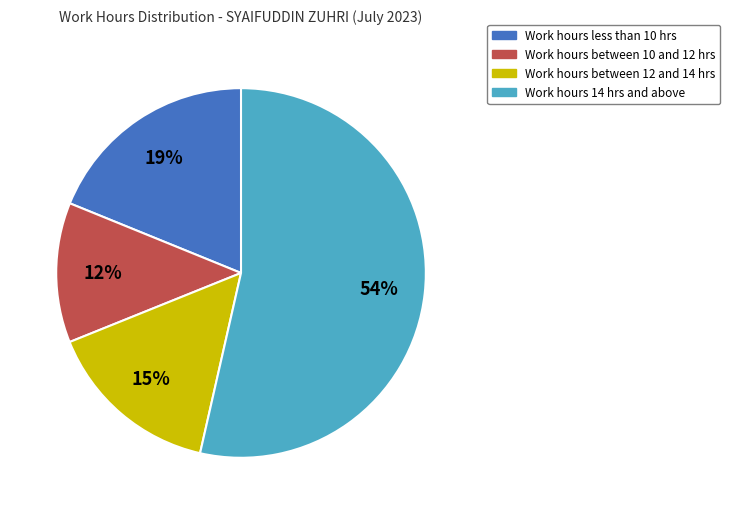

Is there a majority slice in this chart?

Yes